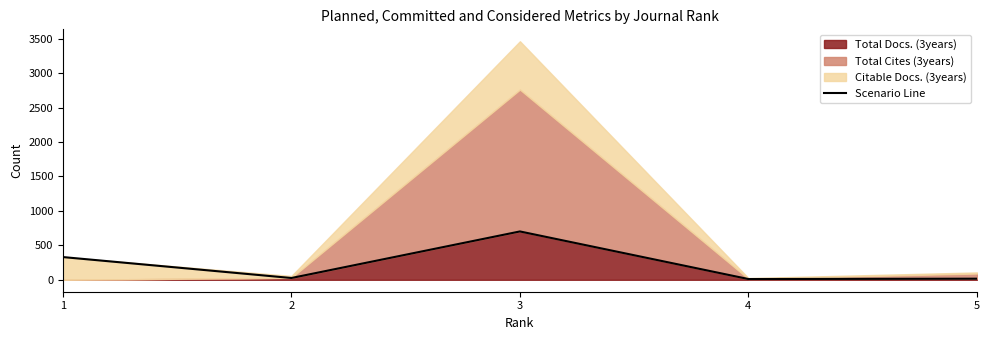

The chart shows a value of 11 at 4. True or false?

True